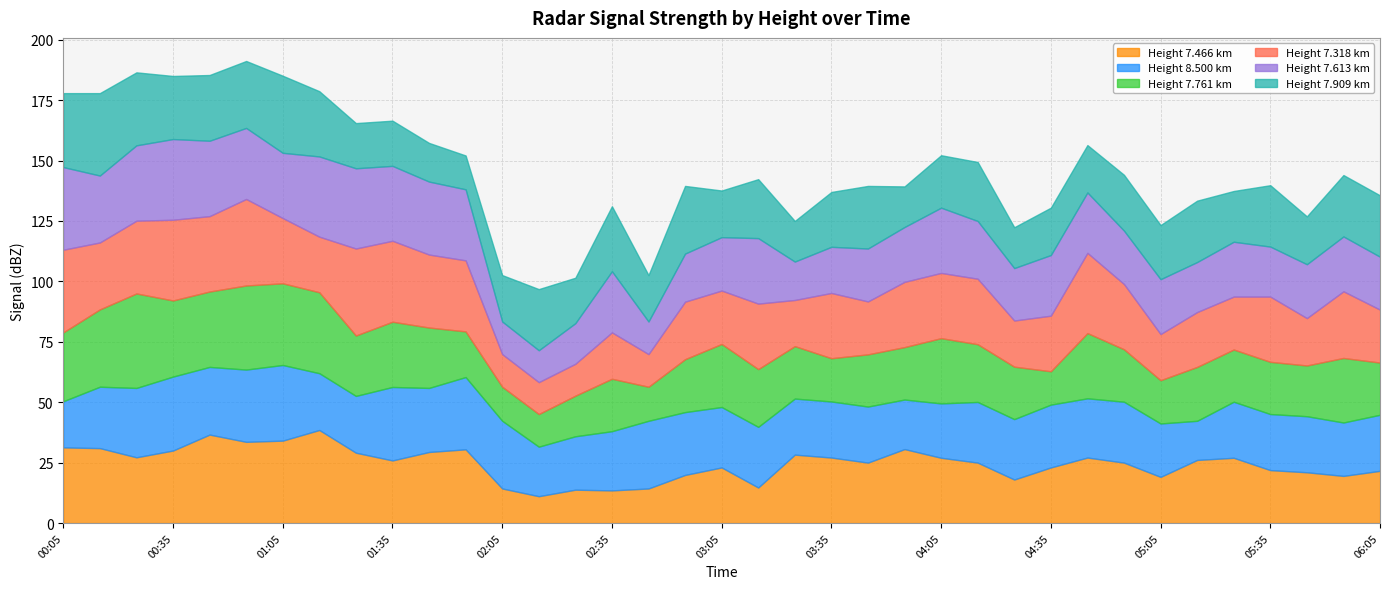

At which label does 7.909 reach its peak?

2018/08/31 00:15